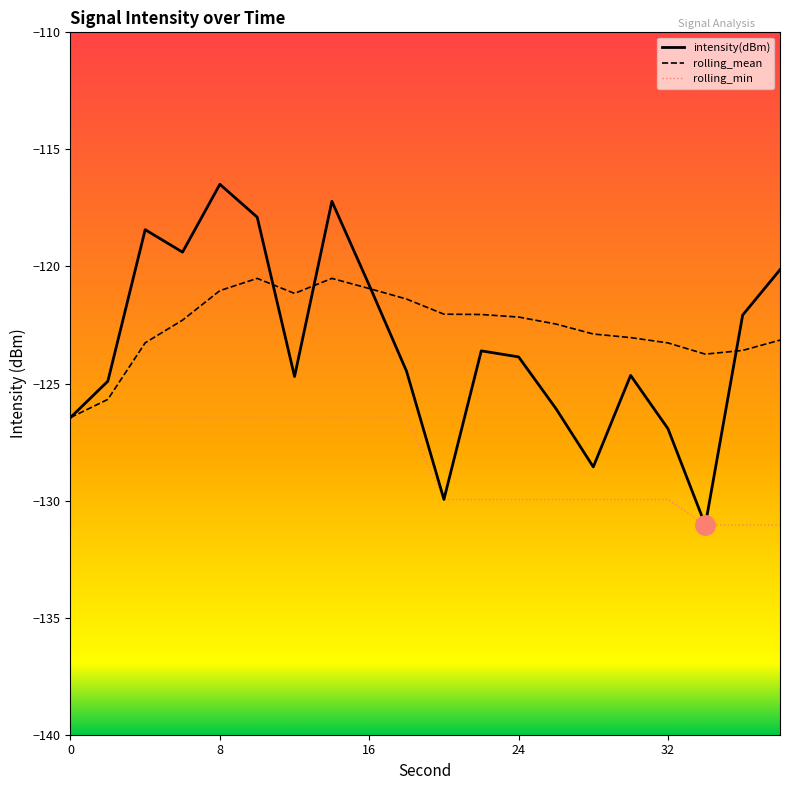

After their last crossing, which series has the higher values: intensity(dBm) or rolling_mean?

intensity(dBm)